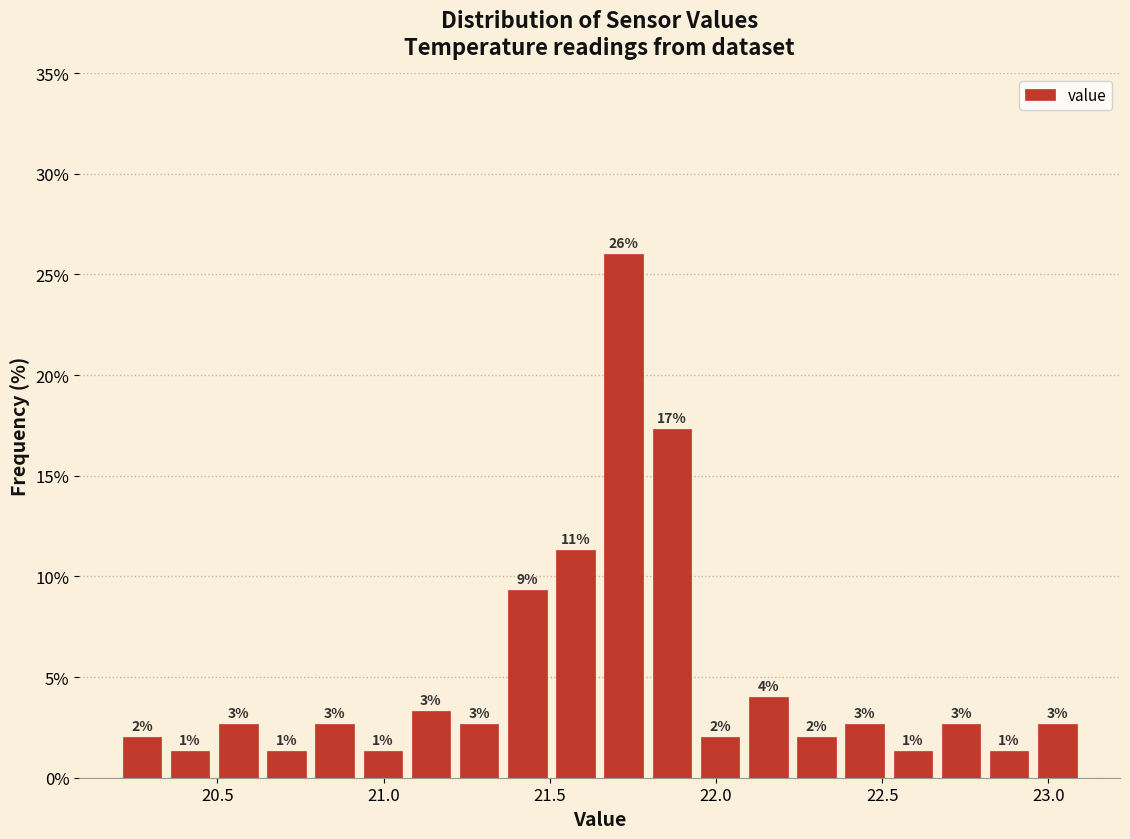

Around what value on the x-axis is the tallest bar? Give the approximate position of its centre, as read against the axis.

21.70